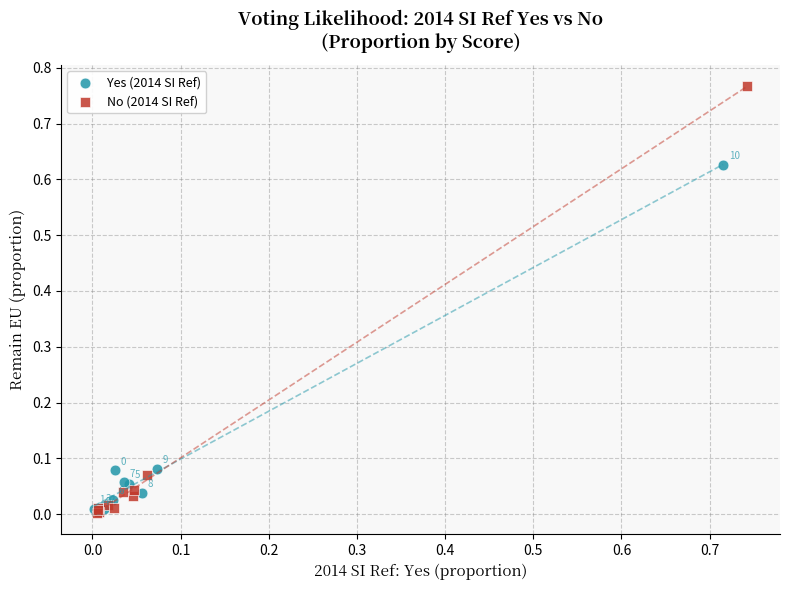

Which series has the widest spread of Y values?

No (2014 SI Ref)